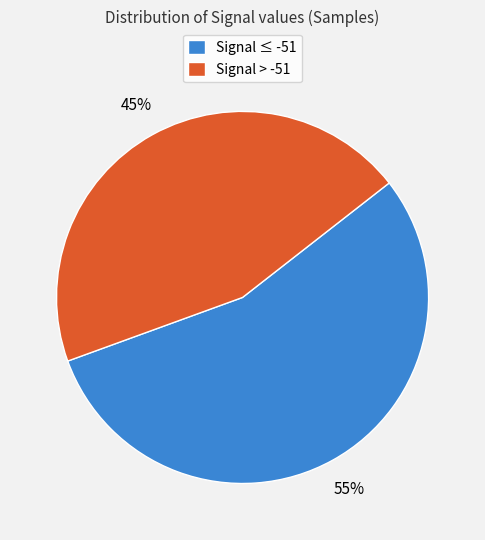

How many segments does this pie chart have?

2